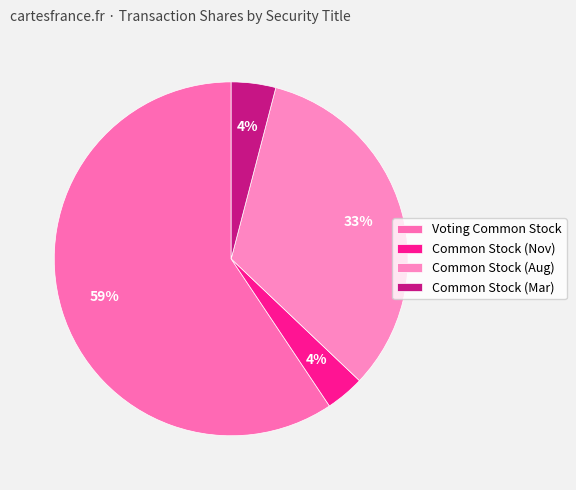

Rank the categories by value from lowest to highest.

Common Stock
(2009-11-10), Common Stock
(2008-03-24), Common Stock
(2009-08-31), Voting Common Stock
(2009-12-21)